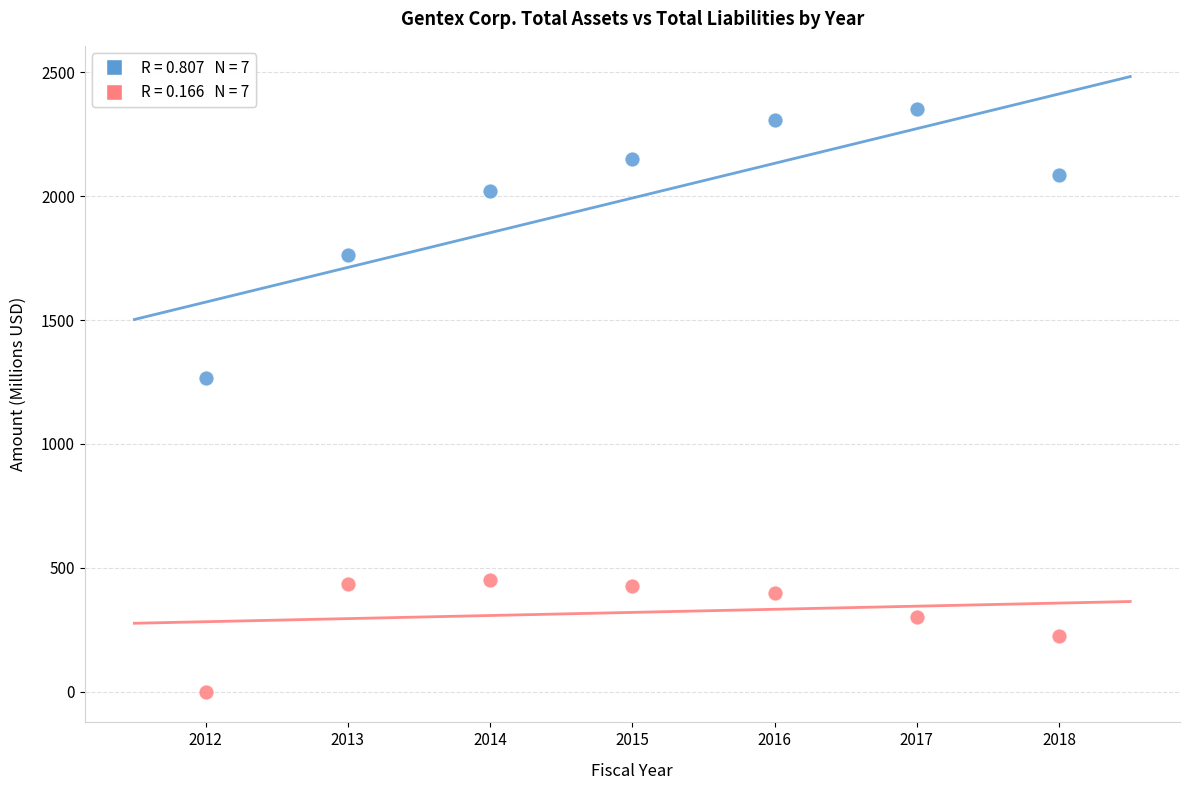

Across all data points, what is the range of X values (max minus min)?

6.0